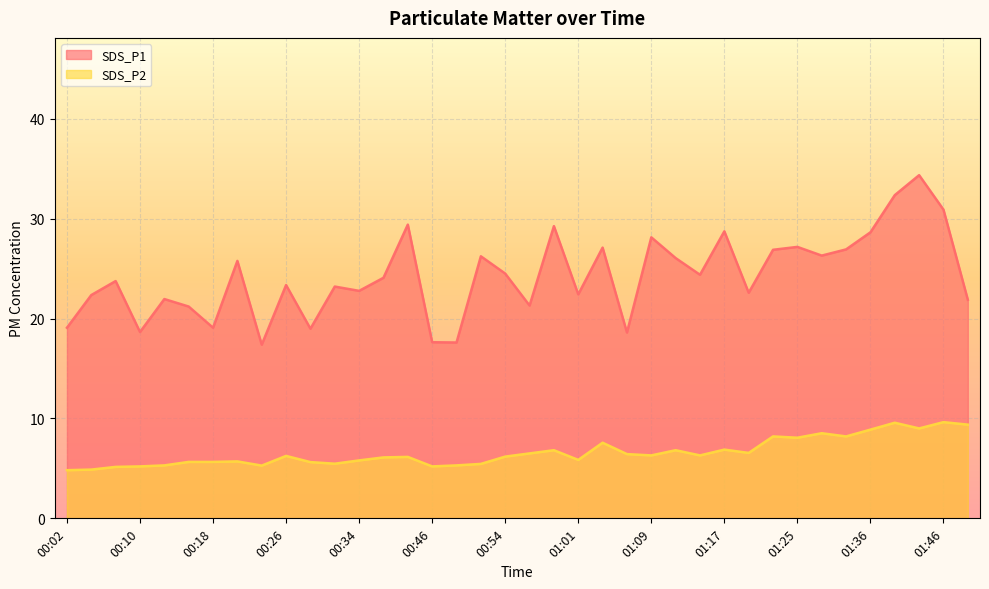

True or false: SDS_P2 has more than 1 interior local peaks.

True